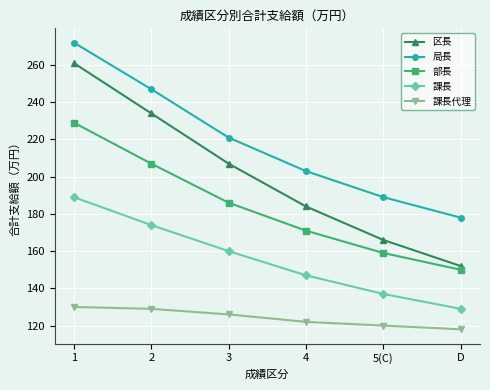

The 区長 series shows 184 at 4. True or false?

True